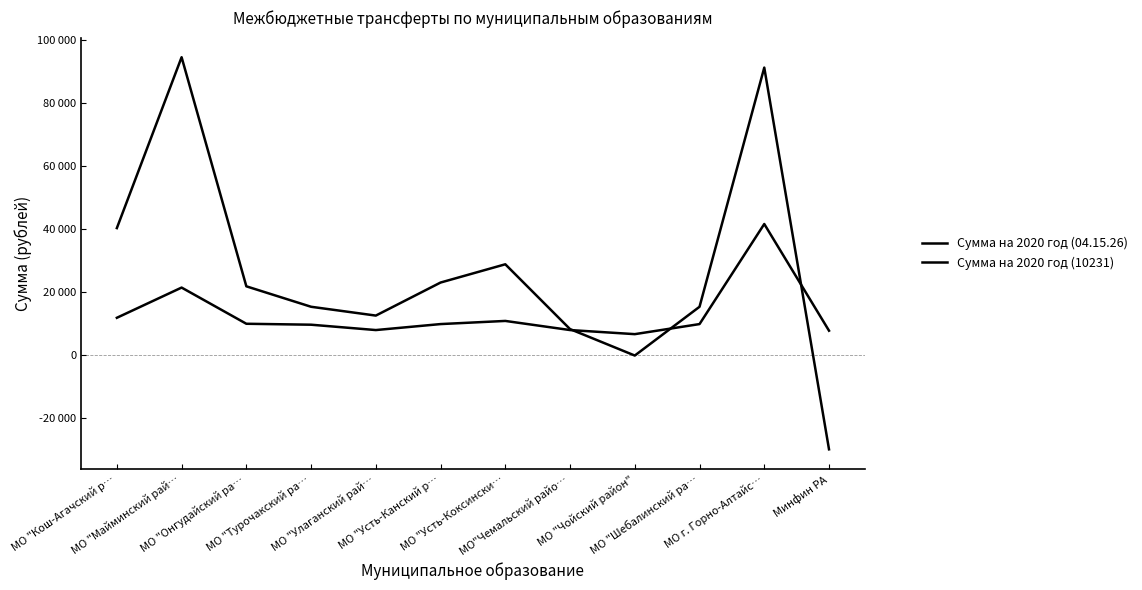

What position from the right is Минфин РА?

1